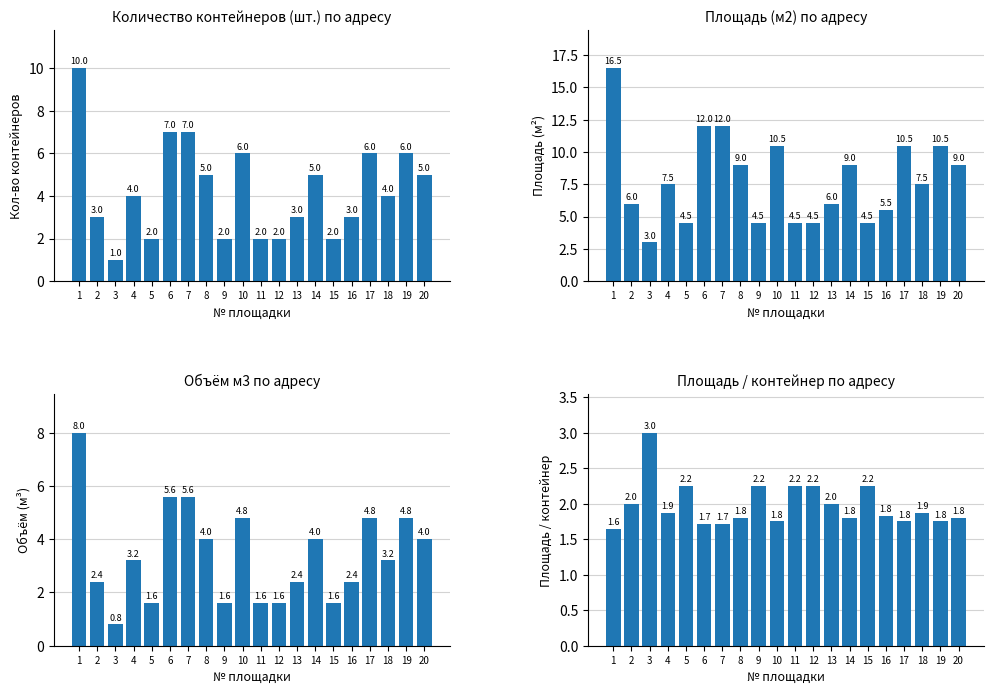

How many series are shown in this chart?

4